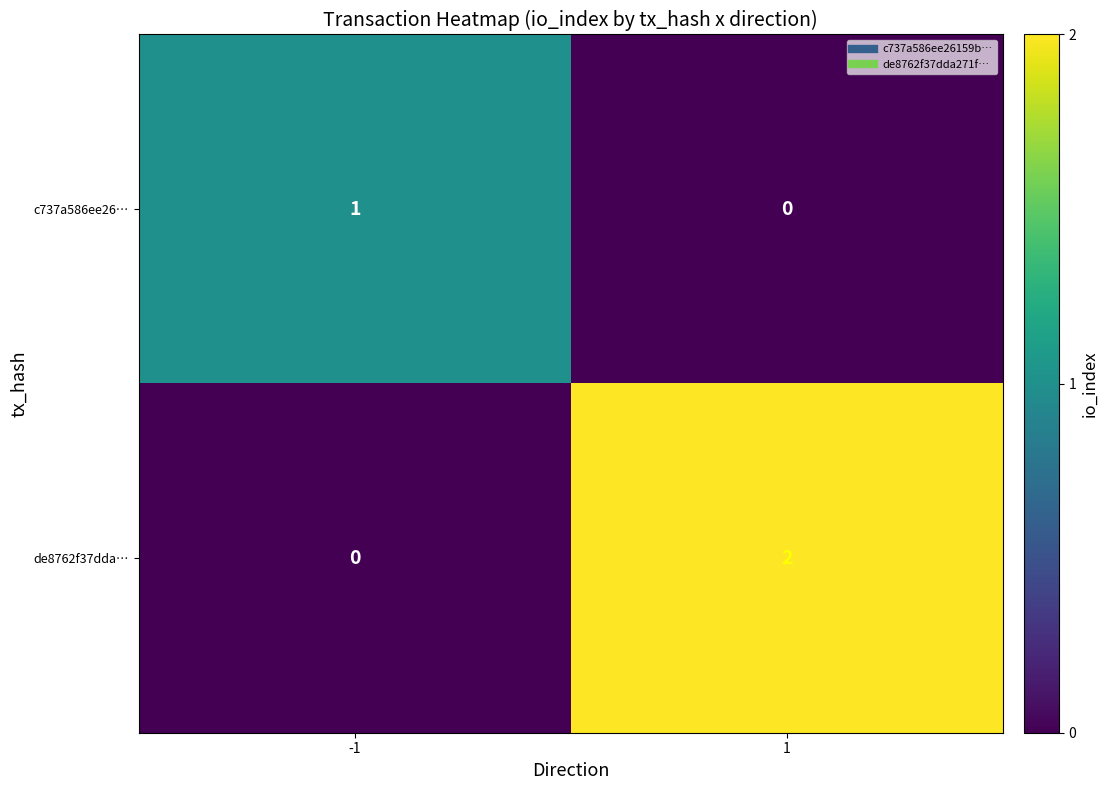

Reading left to right, transcribe all the data shown in this chart.

c737a586ee26…: 1	0
de8762f37dda…: 0	2